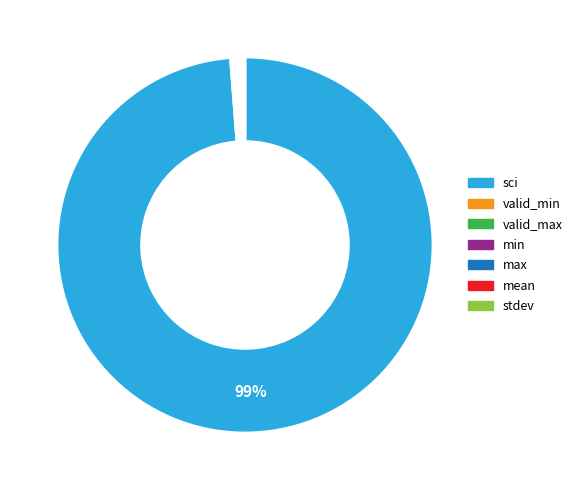

Does any single category account for the majority?

Yes